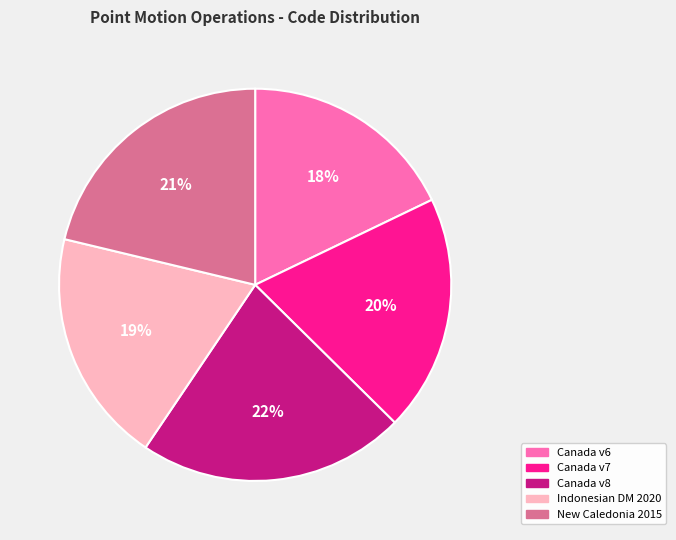

Is there a majority slice in this chart?

No